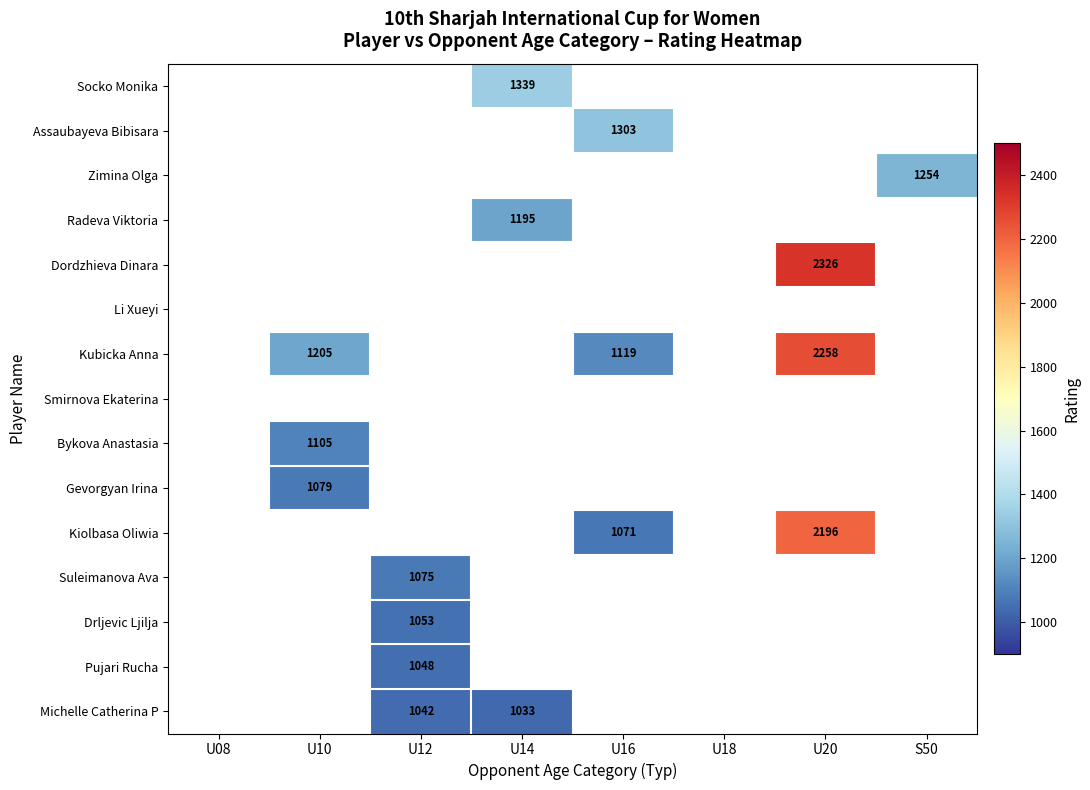

The Radeva Viktoria series shows 741 at U14. True or false?

False